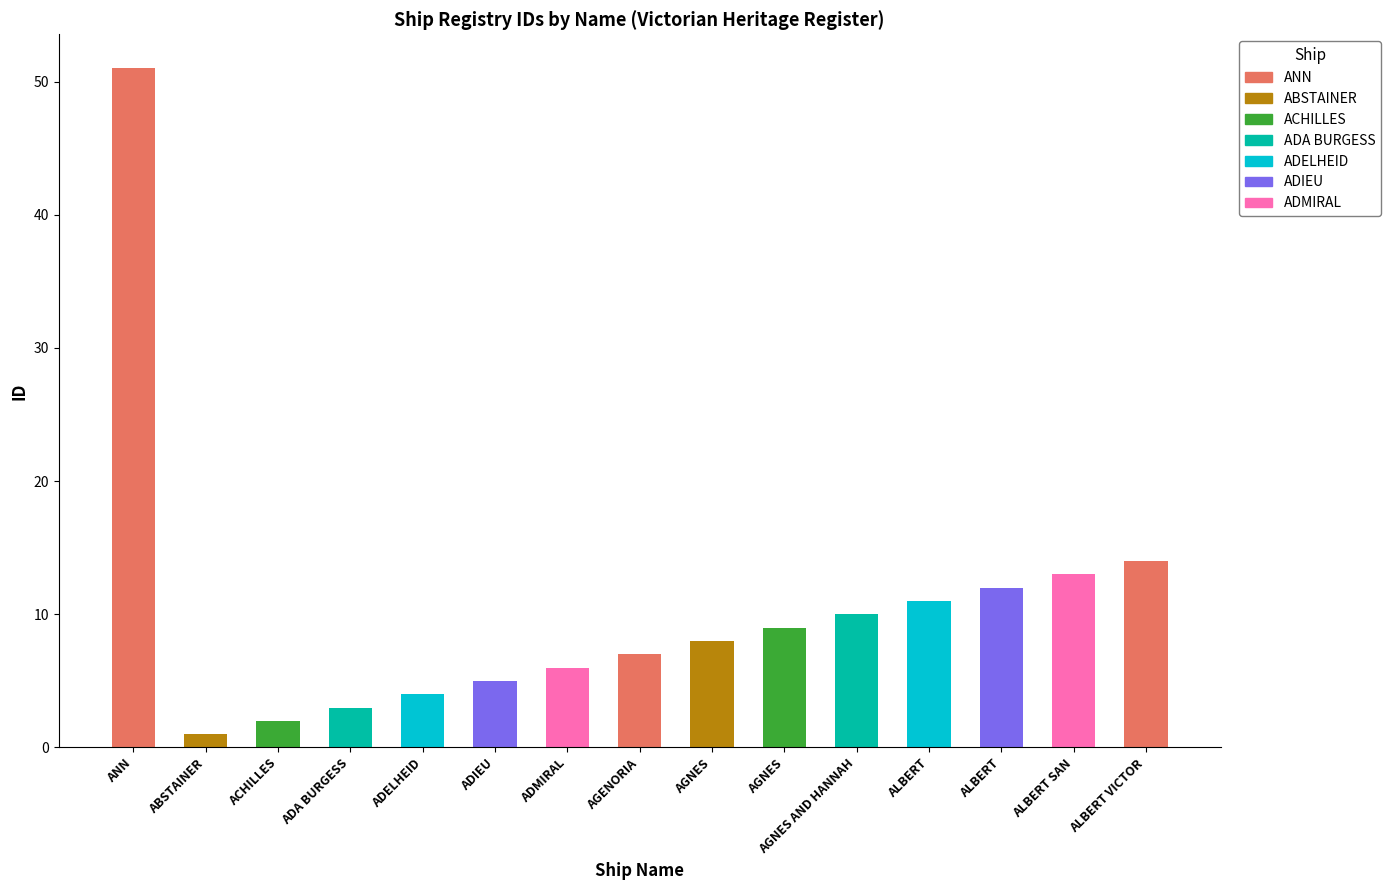

At which category does the chart reach its peak across all series?

ANN